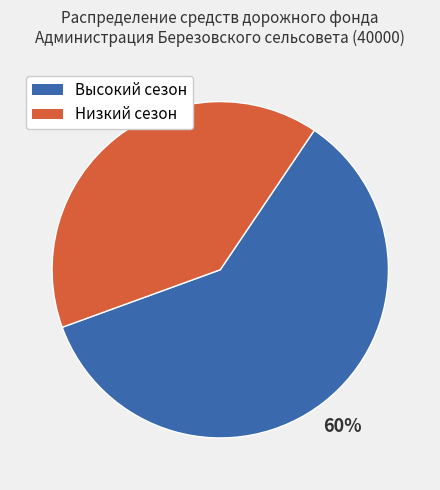

Do Высокий сезон and Низкий сезон together represent more than half of the pie?

Yes